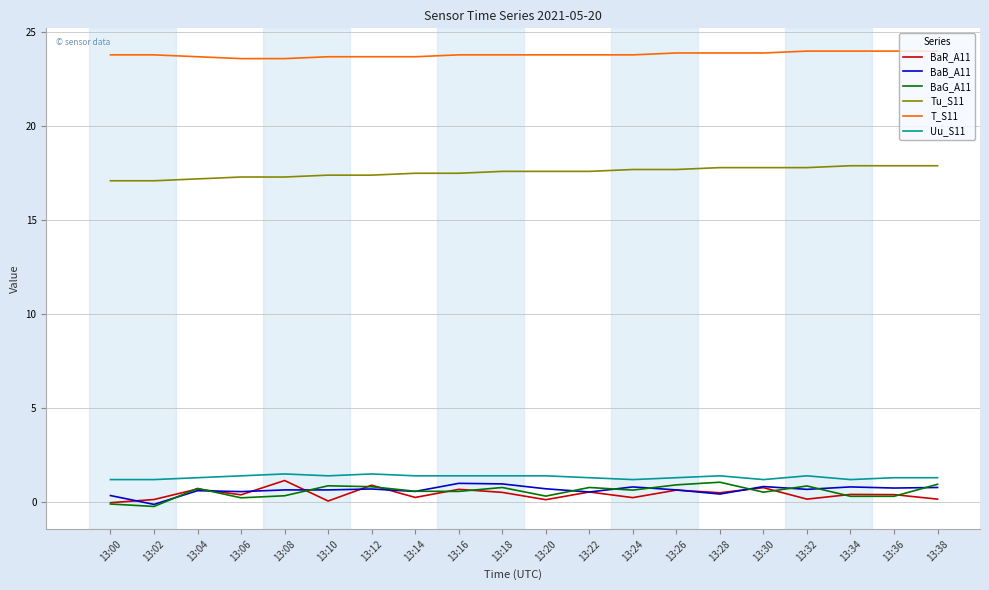

True or false: BaB_A11 and T_S11 intersect in this chart.

False